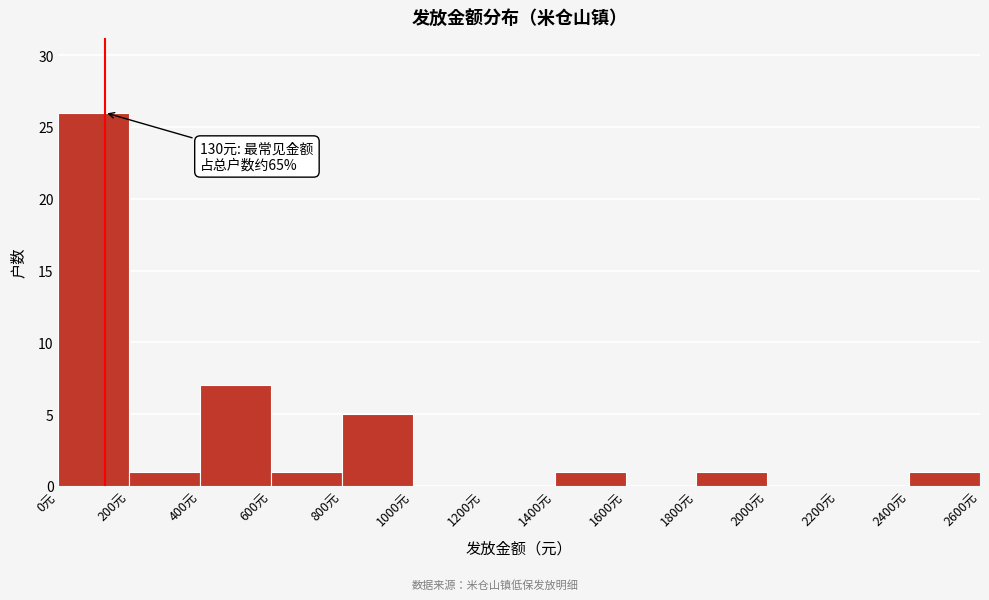

Over which range of the x-axis is the bar tallest?

0 to 200